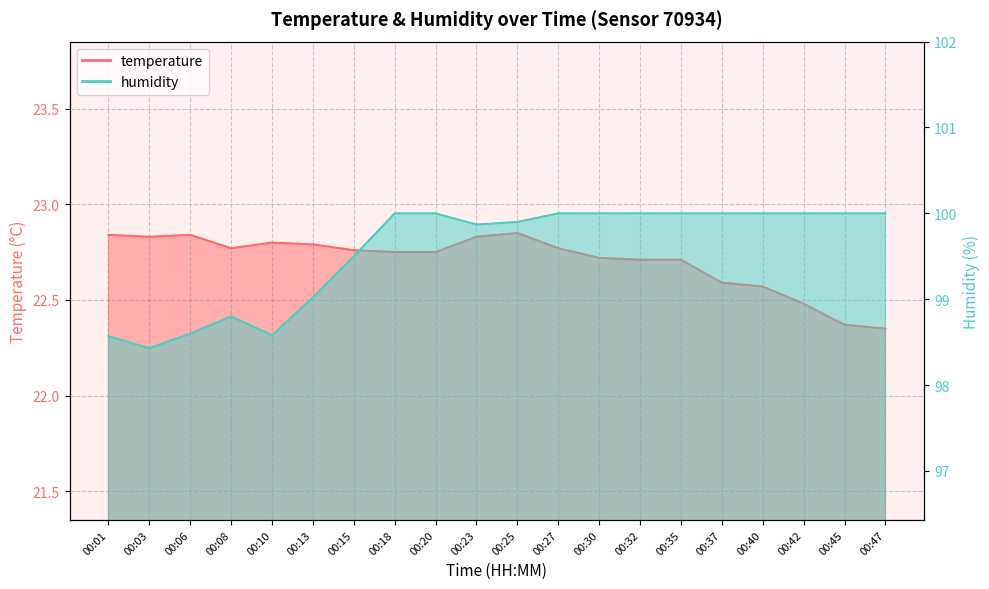

Reading left to right, extract all data points from this chart.

temperature: 22.8	22.8	22.8	22.8	22.8	22.8	22.8	22.8	22.8	22.8	22.9	22.8	22.7	22.7	22.7	22.6	22.6	22.5	22.4	22.4
humidity: 98.6	98.4	98.6	98.8	98.6	99.0	99.5	100.0	100.0	99.9	99.9	100.0	100.0	100.0	100.0	100.0	100.0	100.0	100.0	100.0